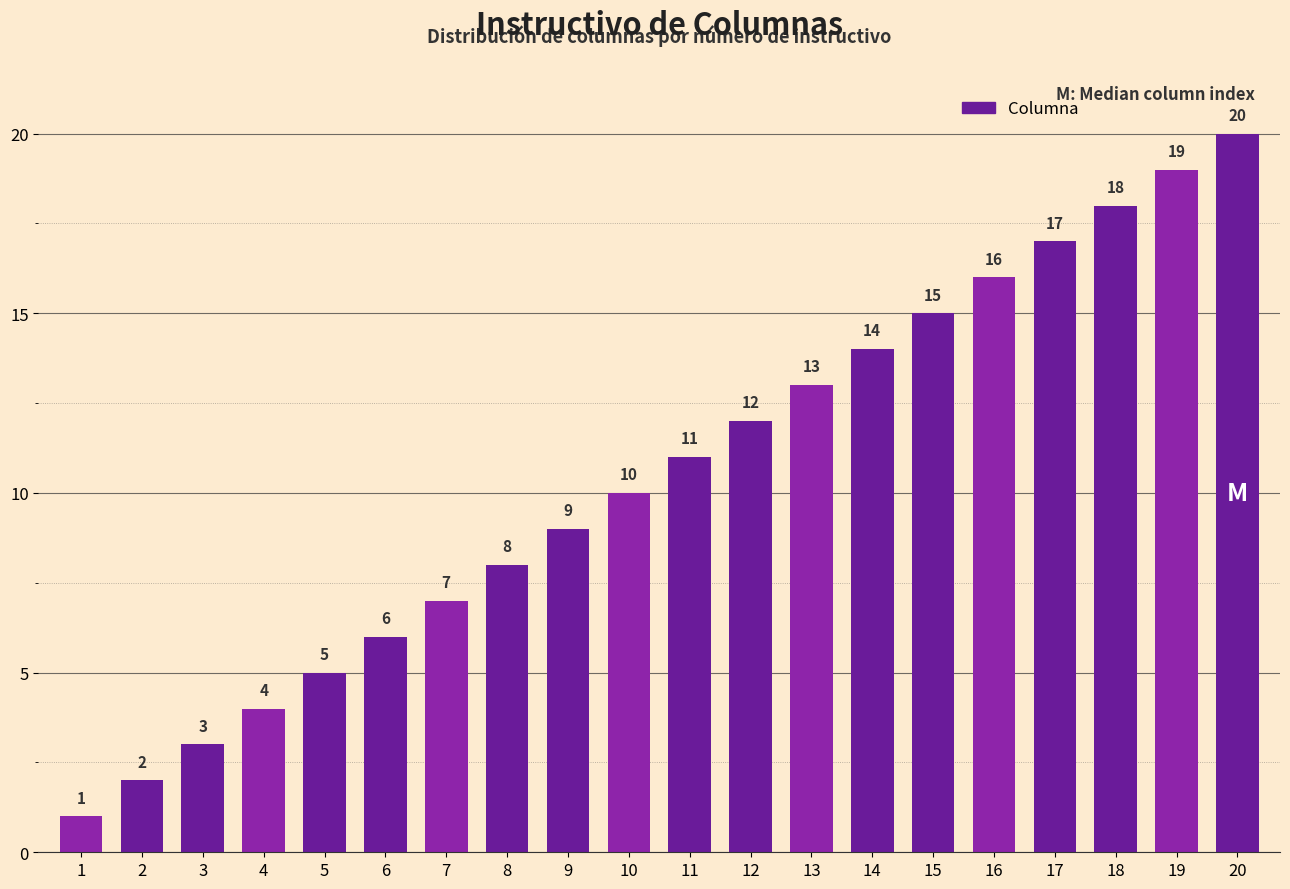

What is the value of the 20th bar from the left?

20